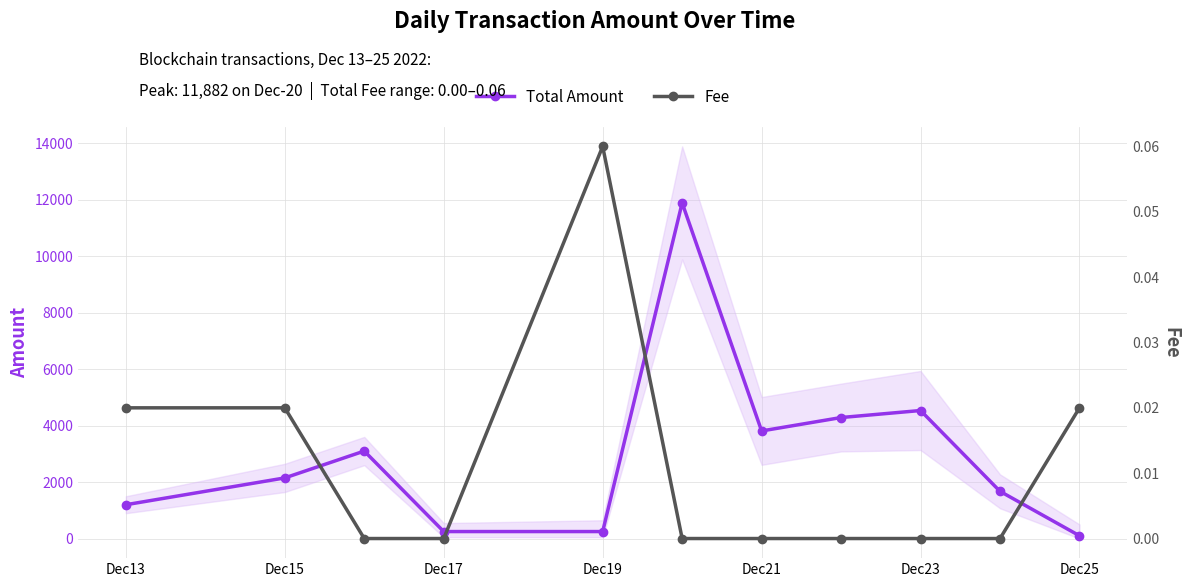

True or false: Total Amount has more than 0 interior local peaks.

True